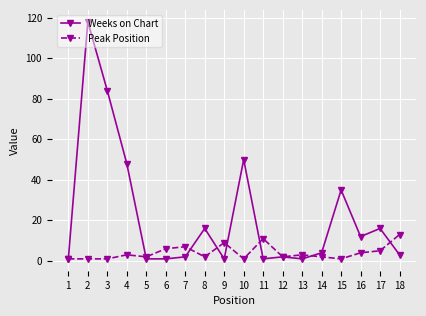

Reading left to right, extract all data points from this chart.

Weeks on Chart: 1	118	84	48	1	1	2	16	1	50	1	2	1	4	35	12	16	3
Peak Position: 1	1	1	3	2	6	7	2	9	1	11	2	3	2	1	4	5	13